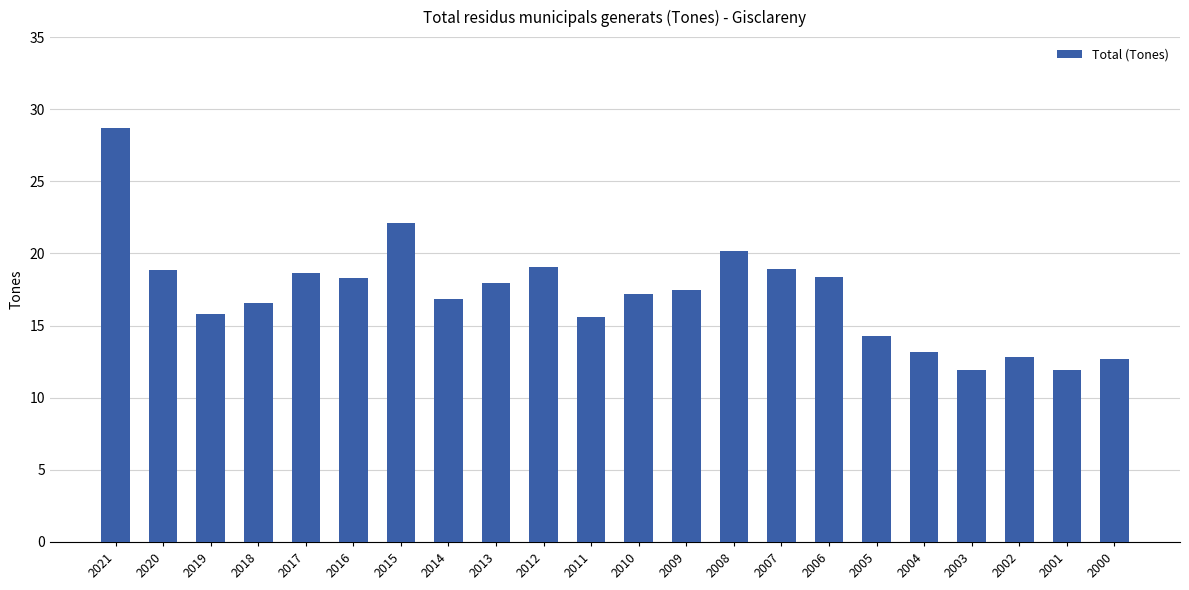

What is the average value?

17.2